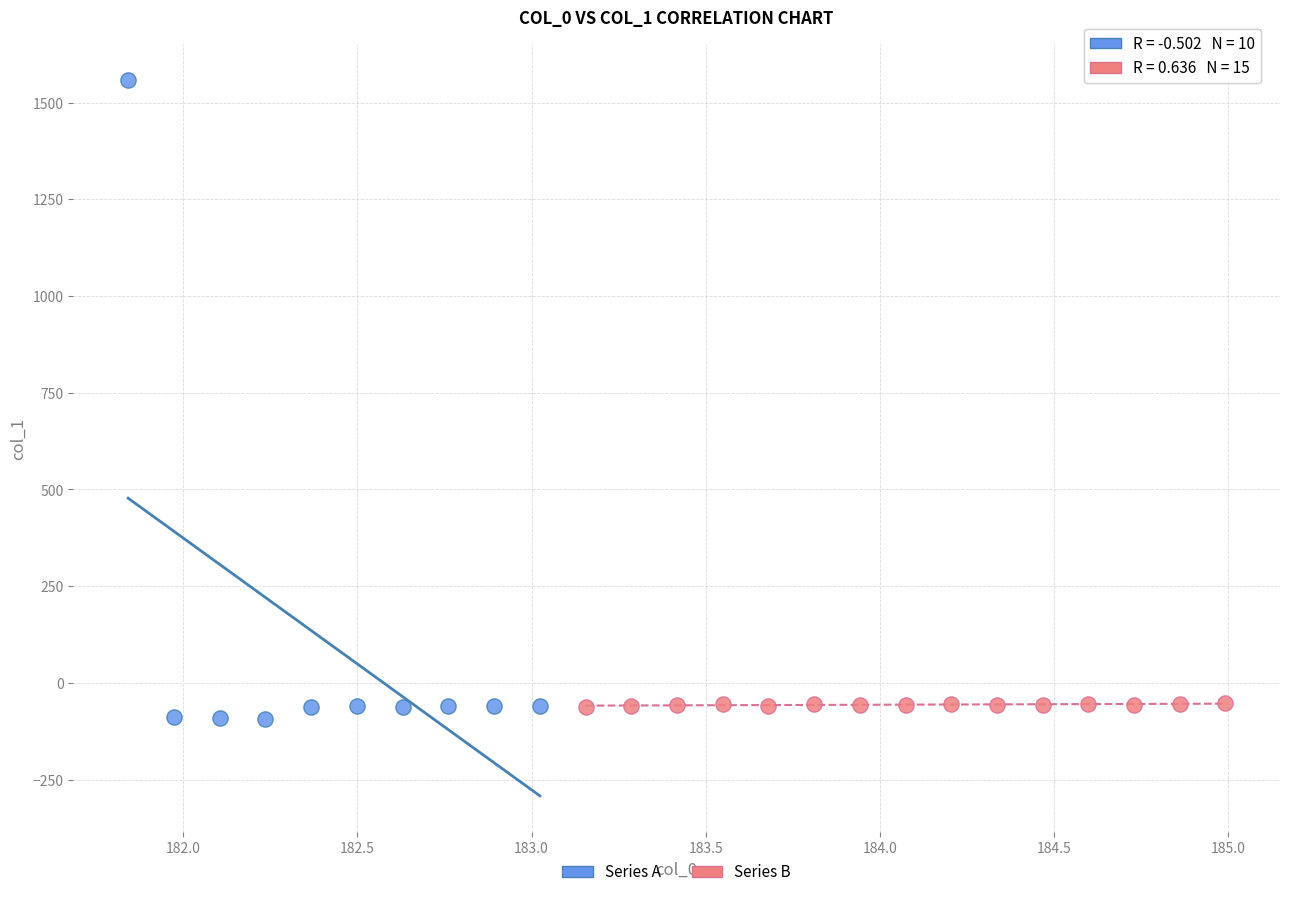

Which series contains the highest Y value?

Series A